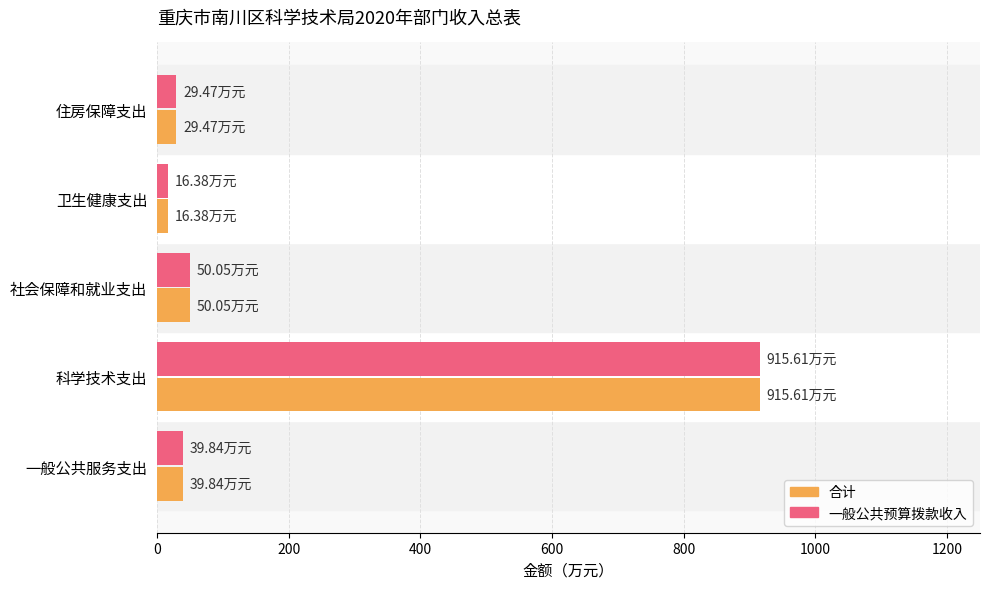

What is the sum of the 合计 values at 住房保障支出 and 社会保障和就业支出?

79.5